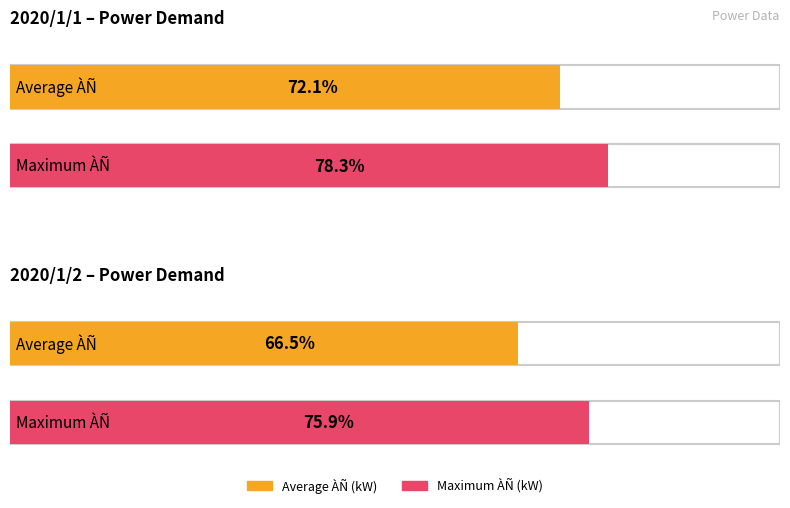

List the series in order of their peak value, lowest first.

Average ÀÑ (kW), Maximum ÀÑ (kW)